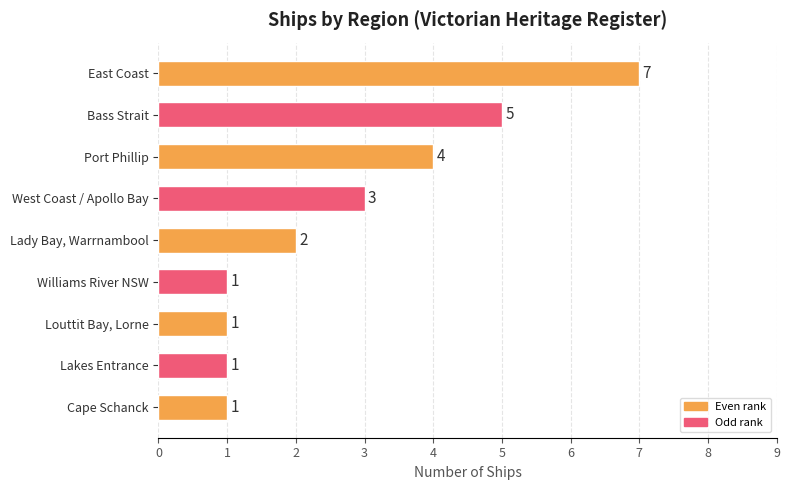

At which label is the value closest to 4?

Port Phillip